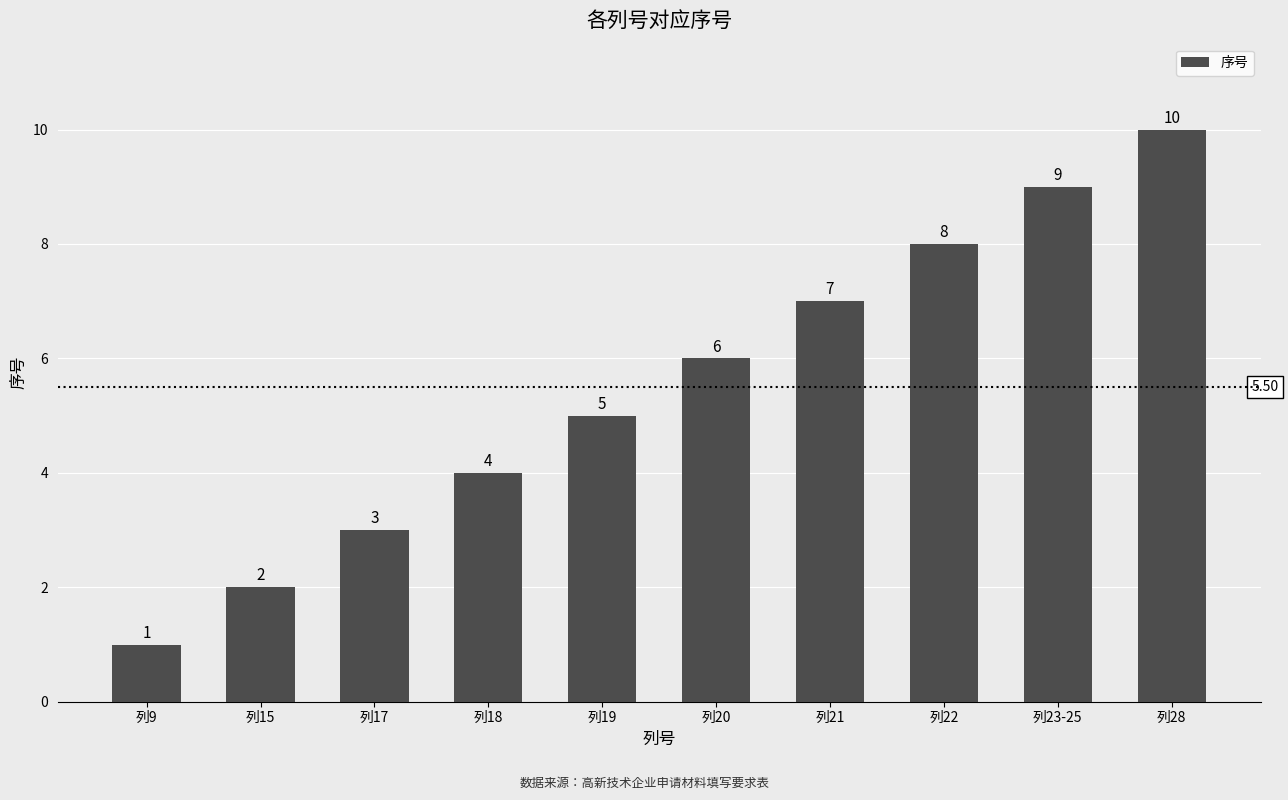

List the labels in order of value, smallest first.

列9, 列15, 列17, 列18, 列19, 列20, 列21, 列22, 列23-25, 列28